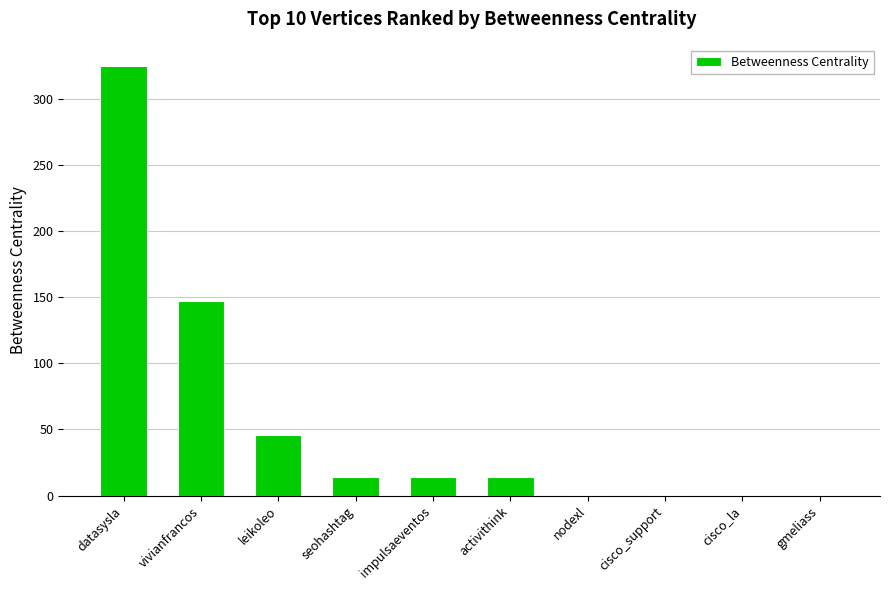

What is the sum of all values?

563.3